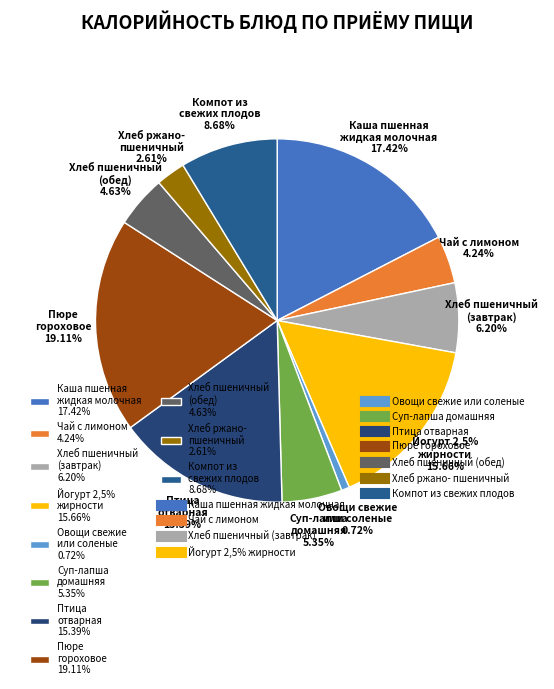

To the nearest percent, what percentage of the pie is Хлеб ржано-
пшеничный?

3%